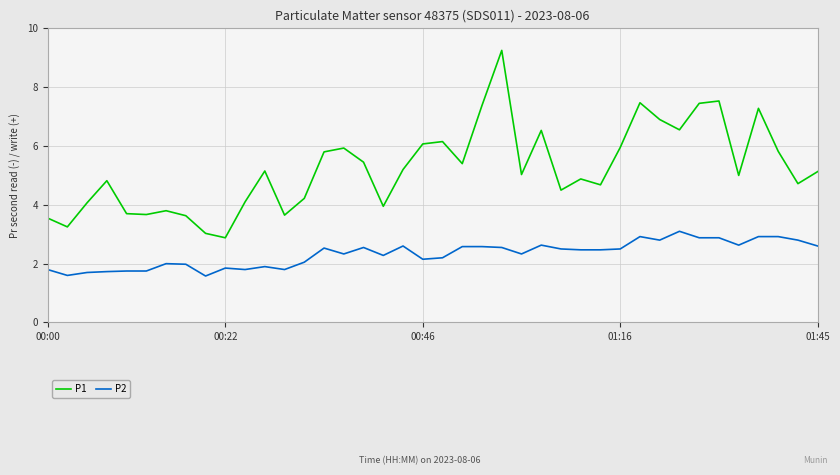

Which series has the widest spread of values?

P1